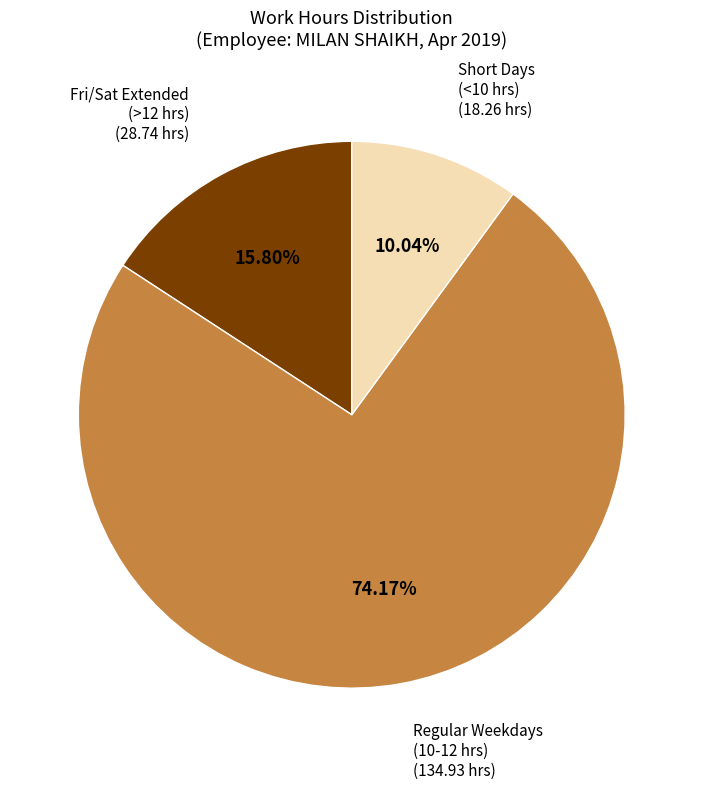

Does any single category account for the majority?

Yes